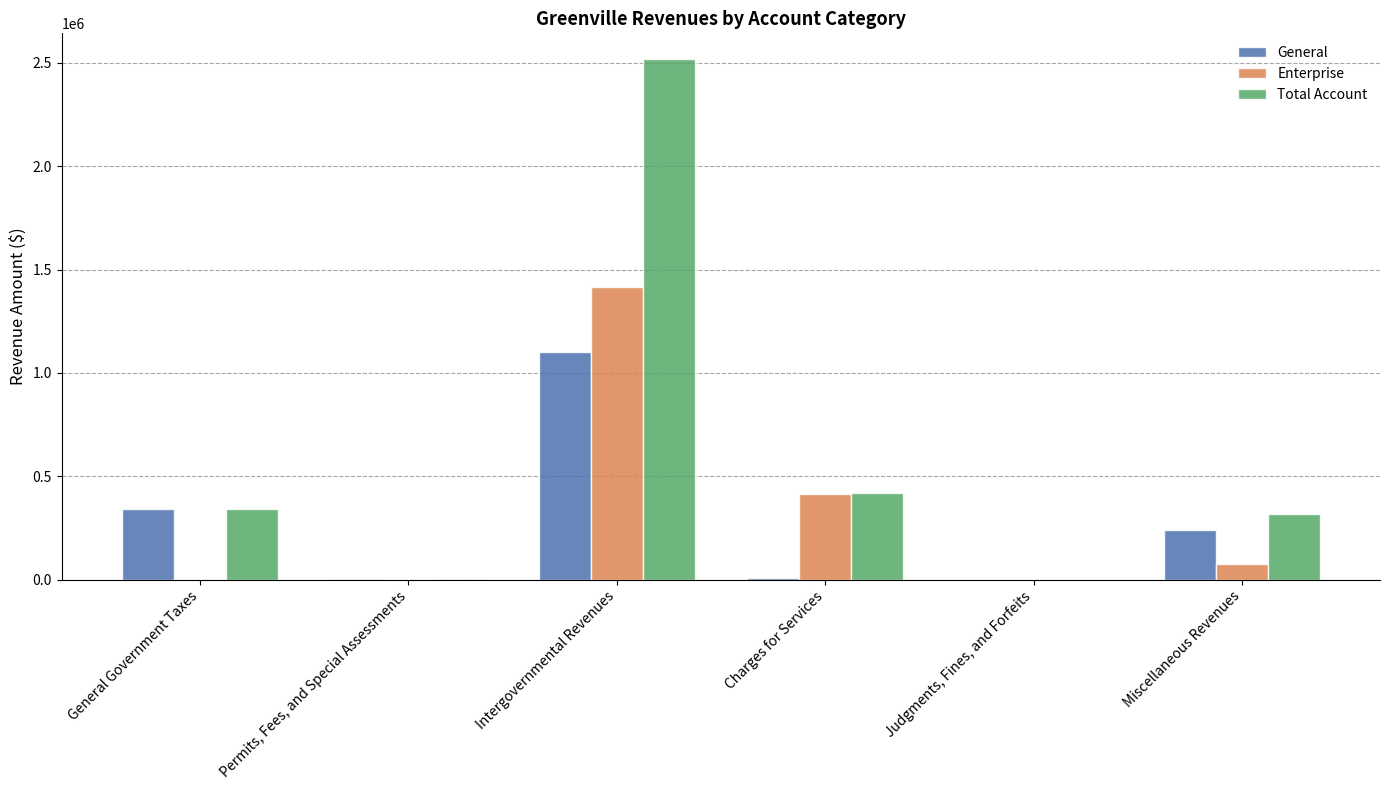

How many data points does each series have?

6